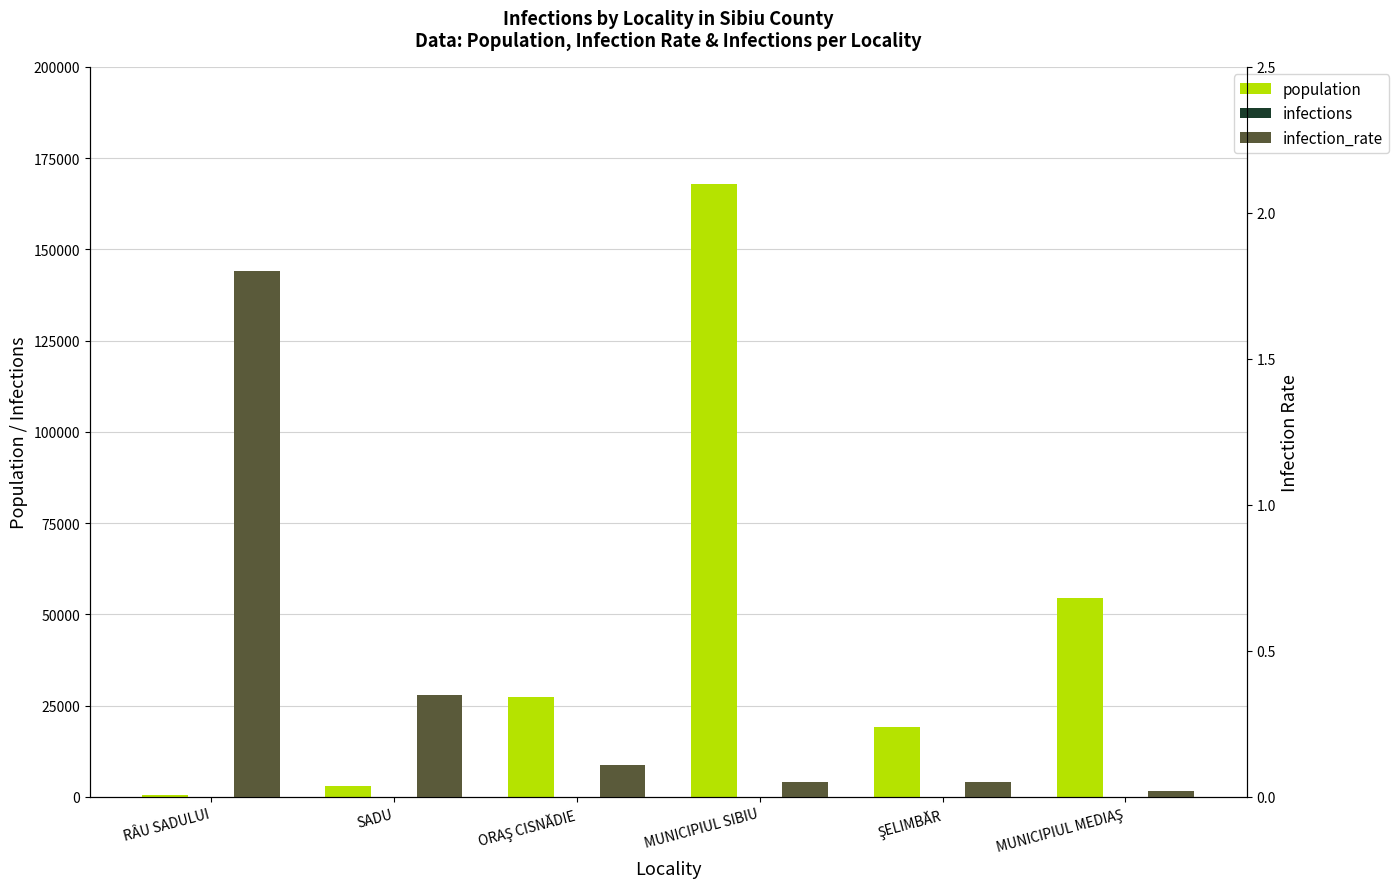

What is the sum of all population values?

272315.0